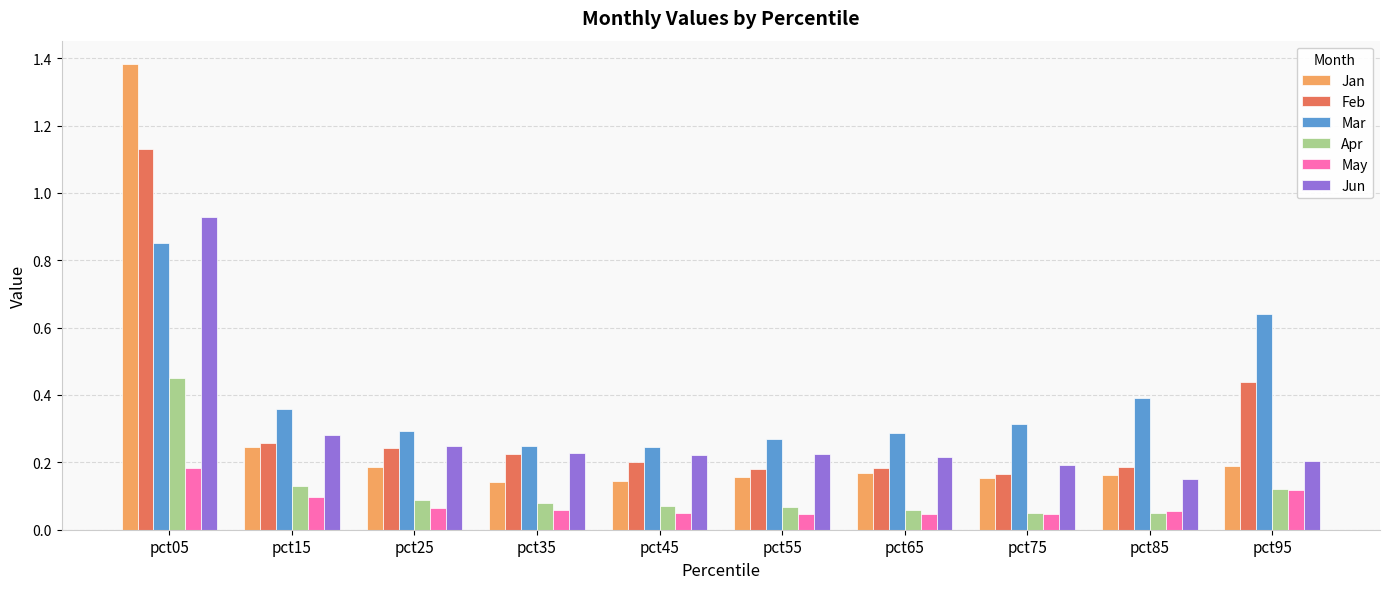

The value of Feb at pct85 is 0.1. True or false?

False